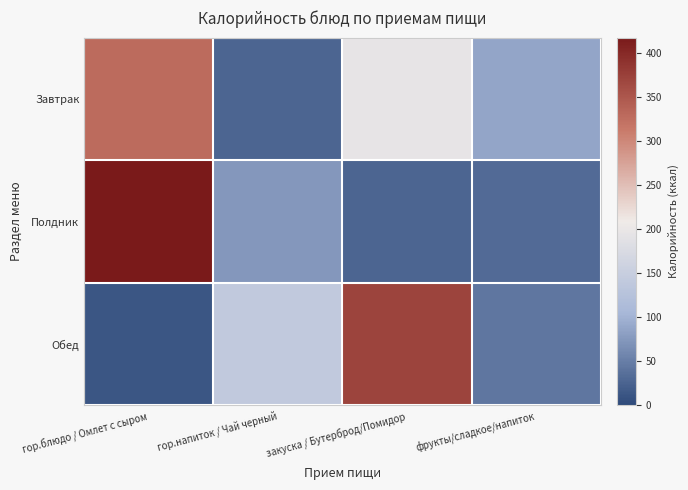

Reading left to right, extract all data points from this chart.

Завтрак: гор.блюдо / Омлет с сыром=328.4	гор.напиток / Чай черный=27.6	закуска / Бутерброд/Помидор=195.8	фрукты/сладкое/напиток=87.0
Полдник: гор.блюдо / Омлет с сыром=417.0	гор.напиток / Чай черный=74.9	закуска / Бутерброд/Помидор=26.4	фрукты/сладкое/напиток=32.4
Обед: гор.блюдо / Омлет с сыром=11.5	гор.напиток / Чай черный=140.3	закуска / Бутерброд/Помидор=370.5	фрукты/сладкое/напиток=43.1